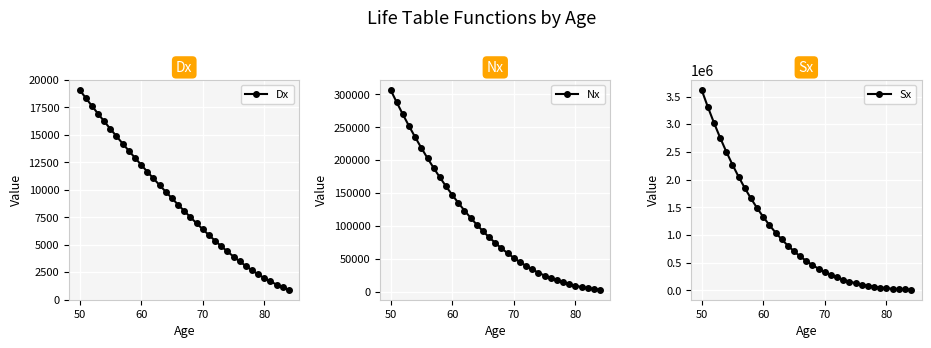

List the series in order of their peak value, lowest first.

Dx, Nx, Sx